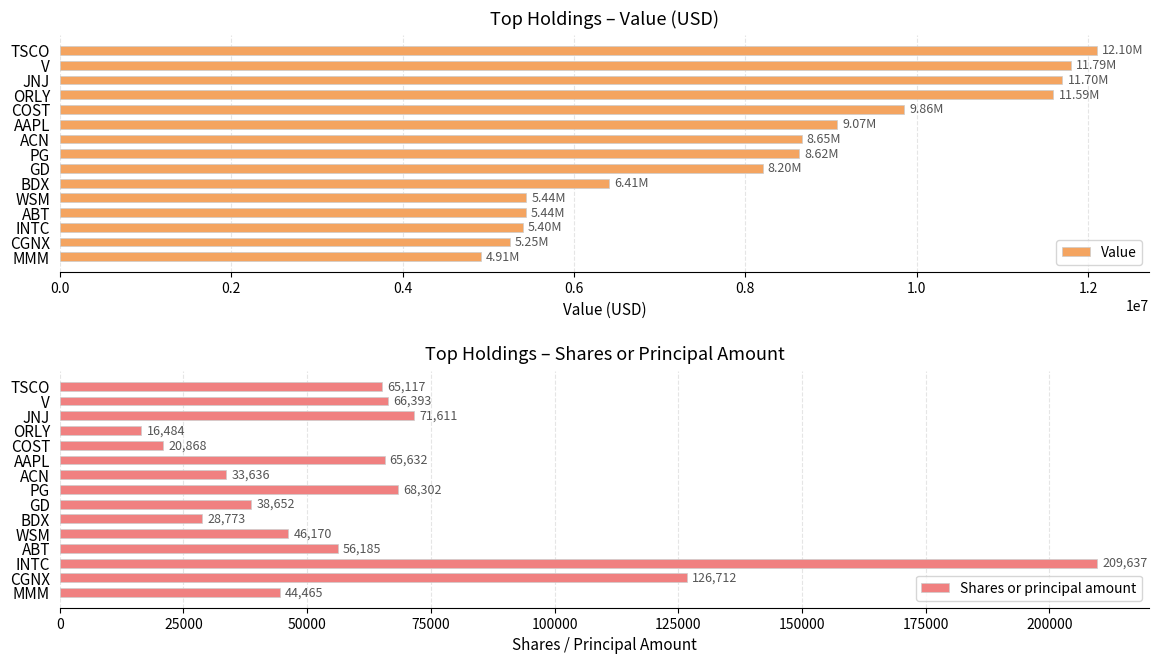

Which category has the lowest value in the Value series?

MMM